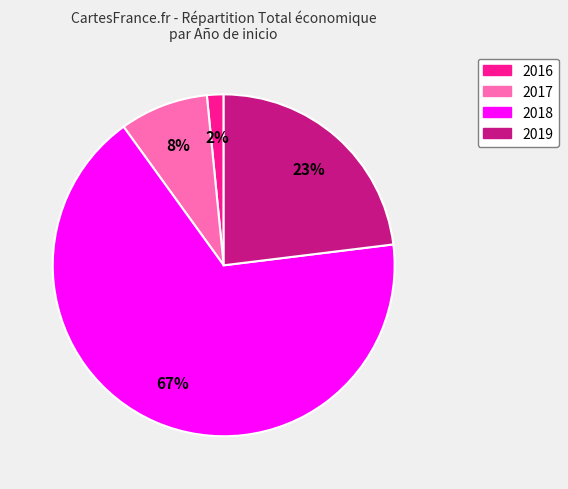

Is there a majority slice in this chart?

Yes